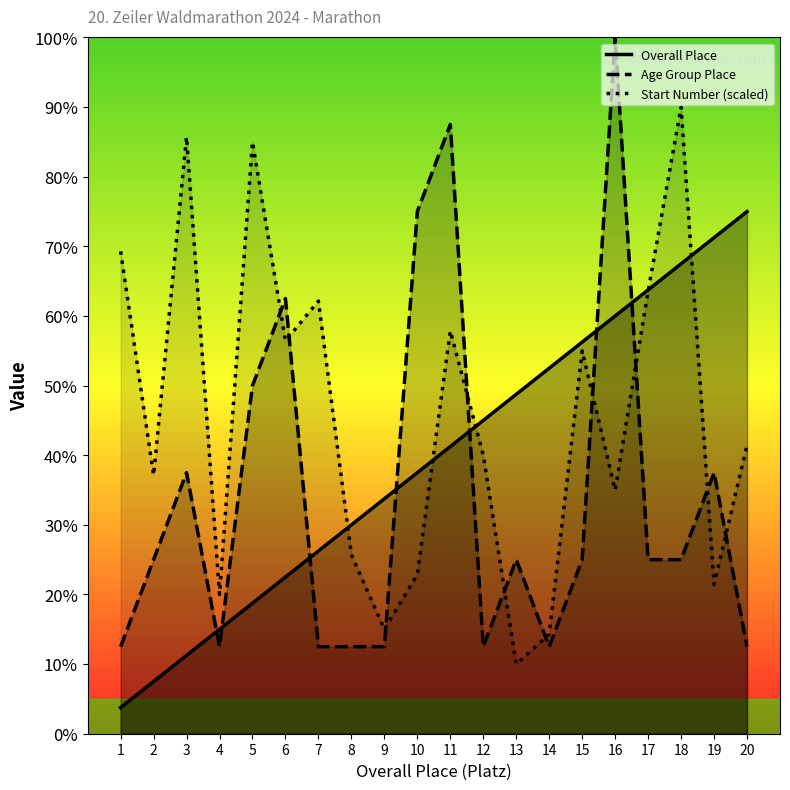

Reading right to left, transcribe all the data shown in this chart.

Overall Place: 20=75.0	19=71.2	18=67.5	17=63.8	16=60.0	15=56.2	14=52.5	13=48.8	12=45.0	11=41.2	10=37.5	9=33.8	8=30.0	7=26.2	6=22.5	5=18.8	4=15.0	3=11.2	2=7.5	1=3.8
Age Group Place: 20=12.5	19=37.5	18=25.0	17=25.0	16=100.0	15=25.0	14=12.5	13=25.0	12=12.5	11=87.5	10=75.0	9=12.5	8=12.5	7=12.5	6=62.5	5=50.0	4=12.5	3=37.5	2=25.0	1=12.5
Start Number: 20=41.4	19=21.4	18=90.0	17=63.6	16=35.0	15=55.0	14=14.3	13=10.0	12=40.0	11=57.9	10=22.9	9=15.0	8=25.7	7=62.1	6=56.4	5=85.0	4=20.0	3=85.7	2=37.1	1=69.3